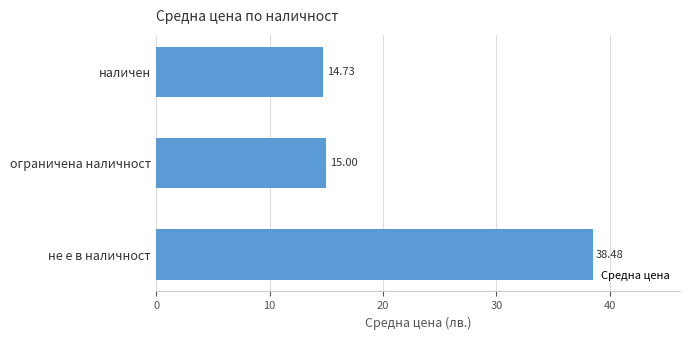

What is the label of the 3rd bar from the bottom?

наличен